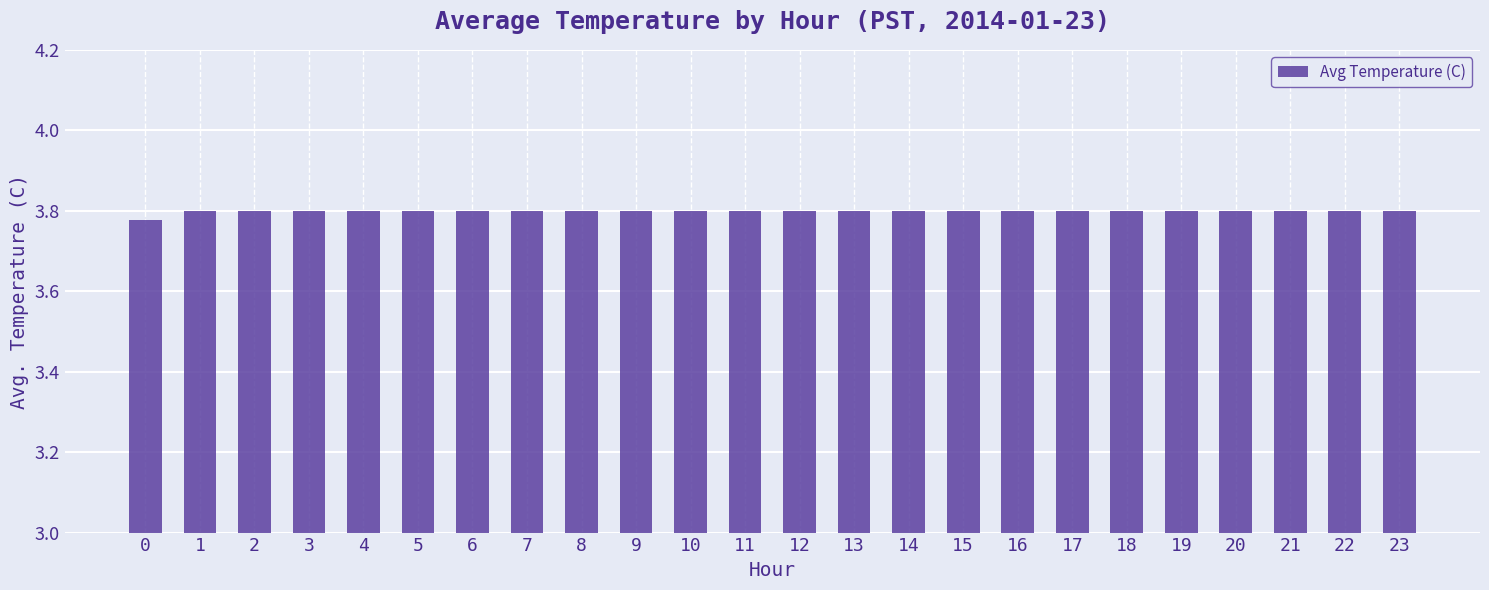

How many values are between 3 and 4?

24